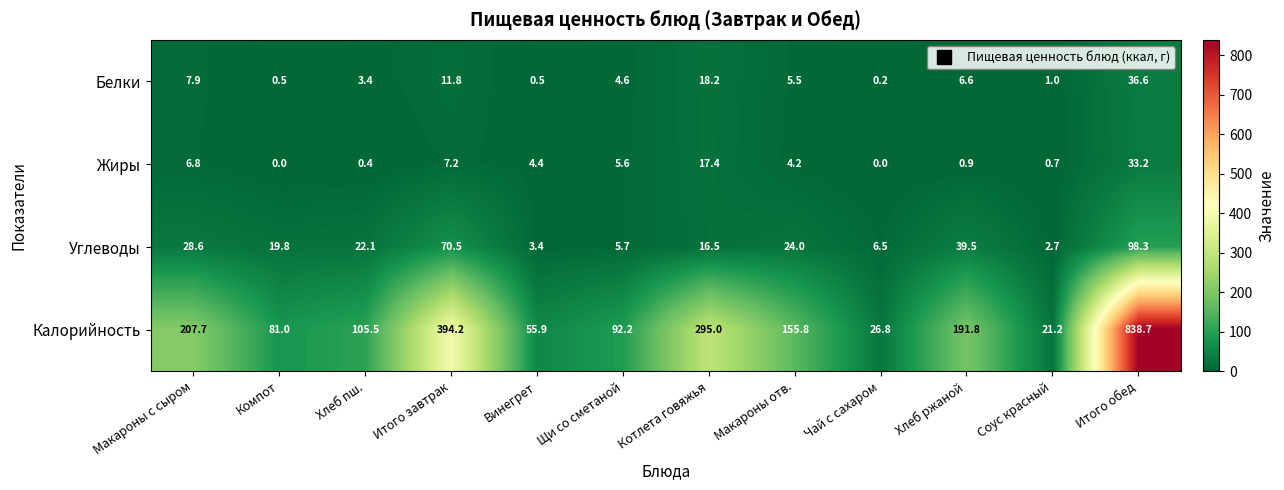

What is the average value of the Углеводы series?

28.1